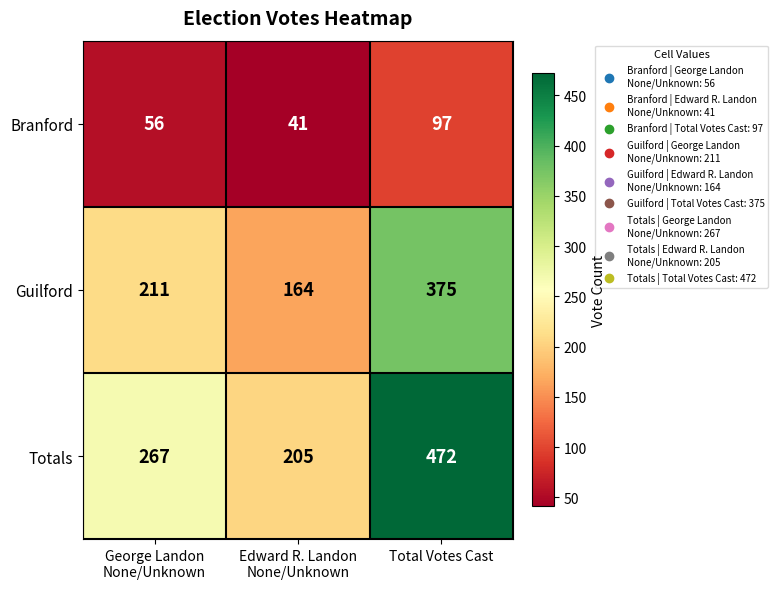

At how many categories does at least one series exceed 284?

1